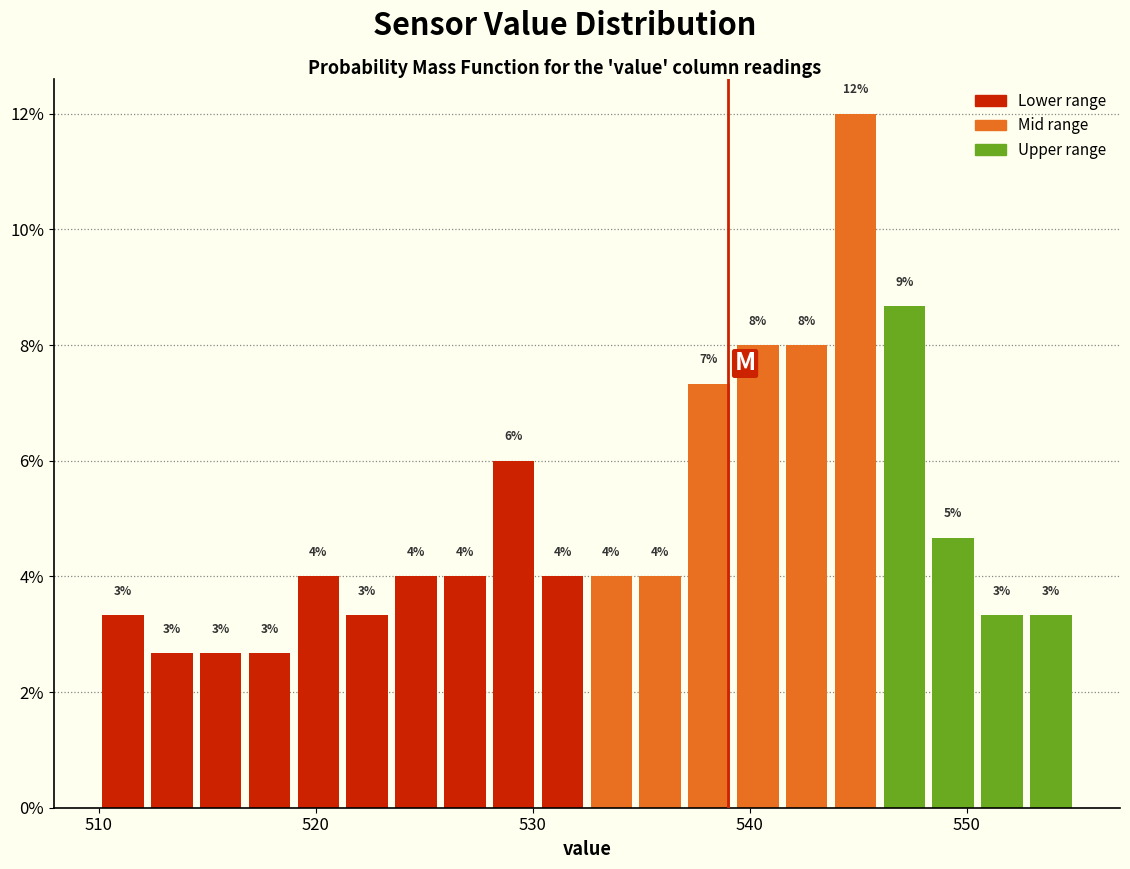

Around what value on the x-axis is the tallest bar? Give the approximate position of its centre, as read against the axis.

545